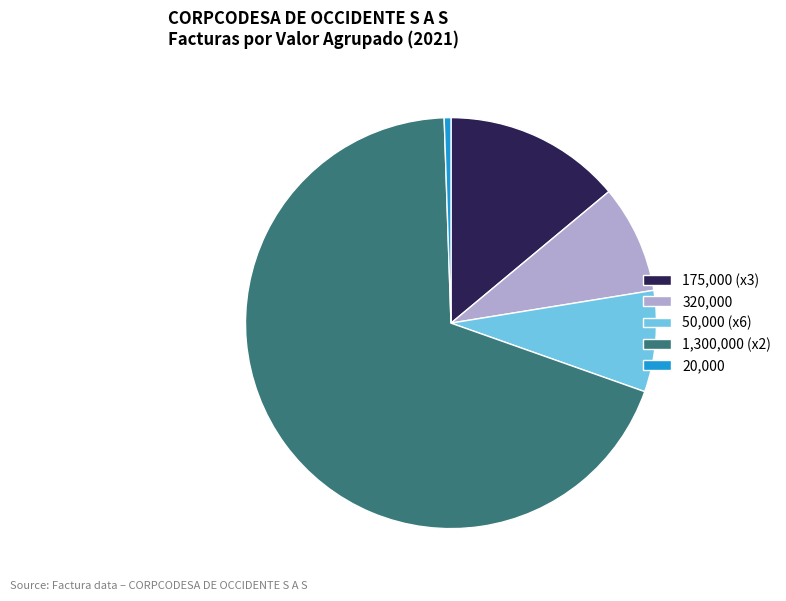

Is it true that 50,000 (x6) is 8% of the pie?

True